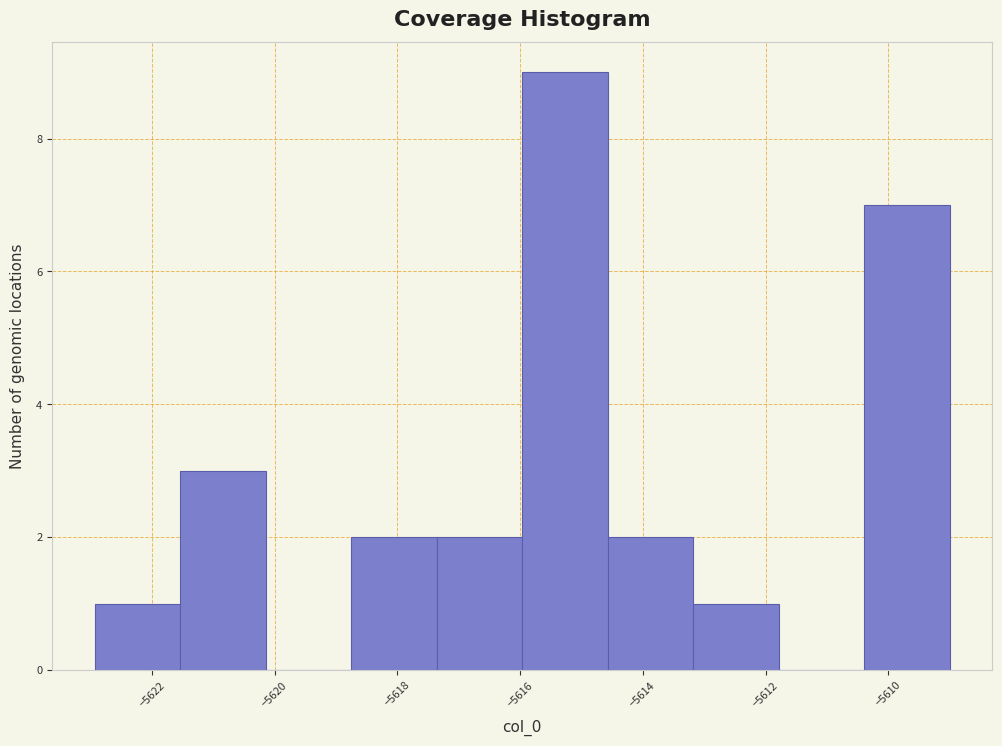

Which range on the x-axis has the tallest bar?

-5616.0 to -5614.6